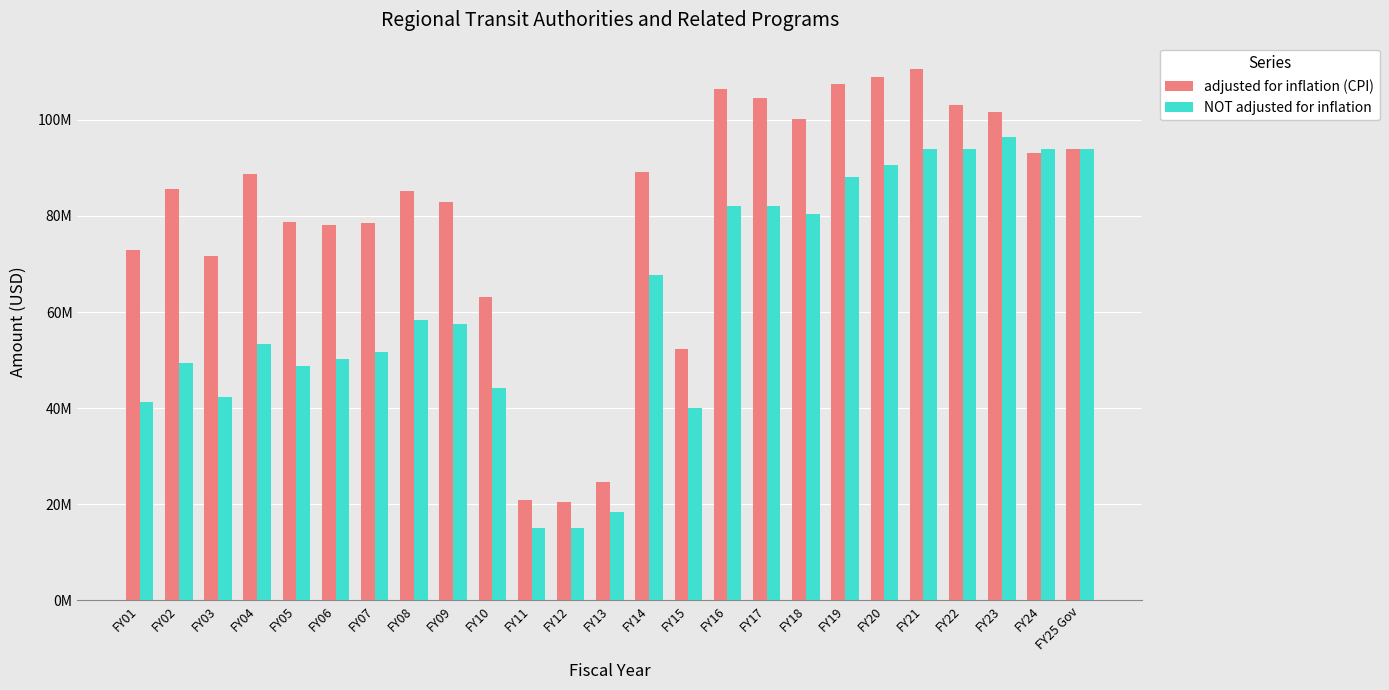

What are all the series names shown in the legend?

adjusted for inflation (CPI), NOT adjusted for inflation